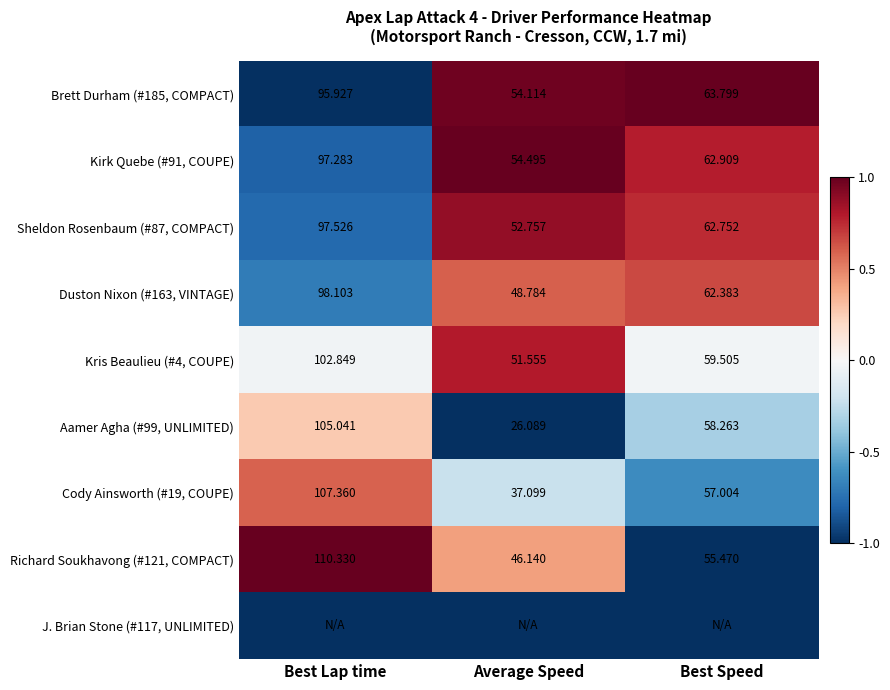

Is it true that Sheldon Rosenbaum (#87, COMPACT) equals 0.5 at Best Speed?

False